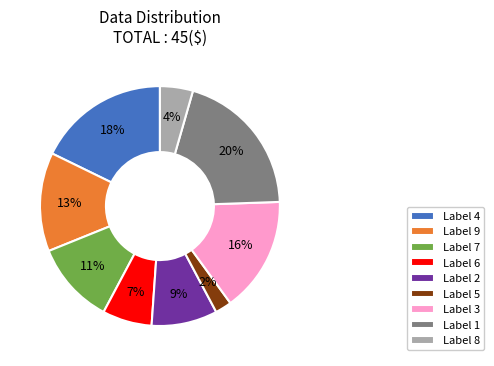

How many segments does this pie chart have?

9